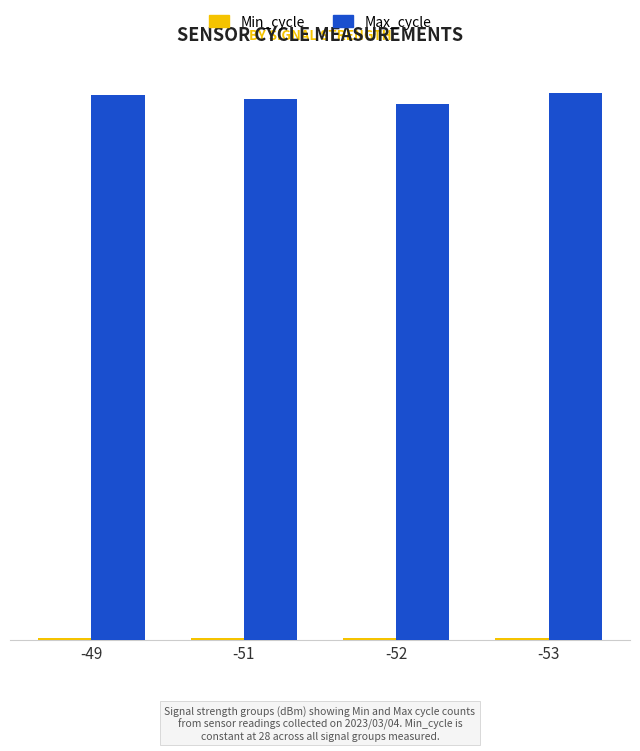

Are the bars grouped side by side (vs. stacked)?

Yes